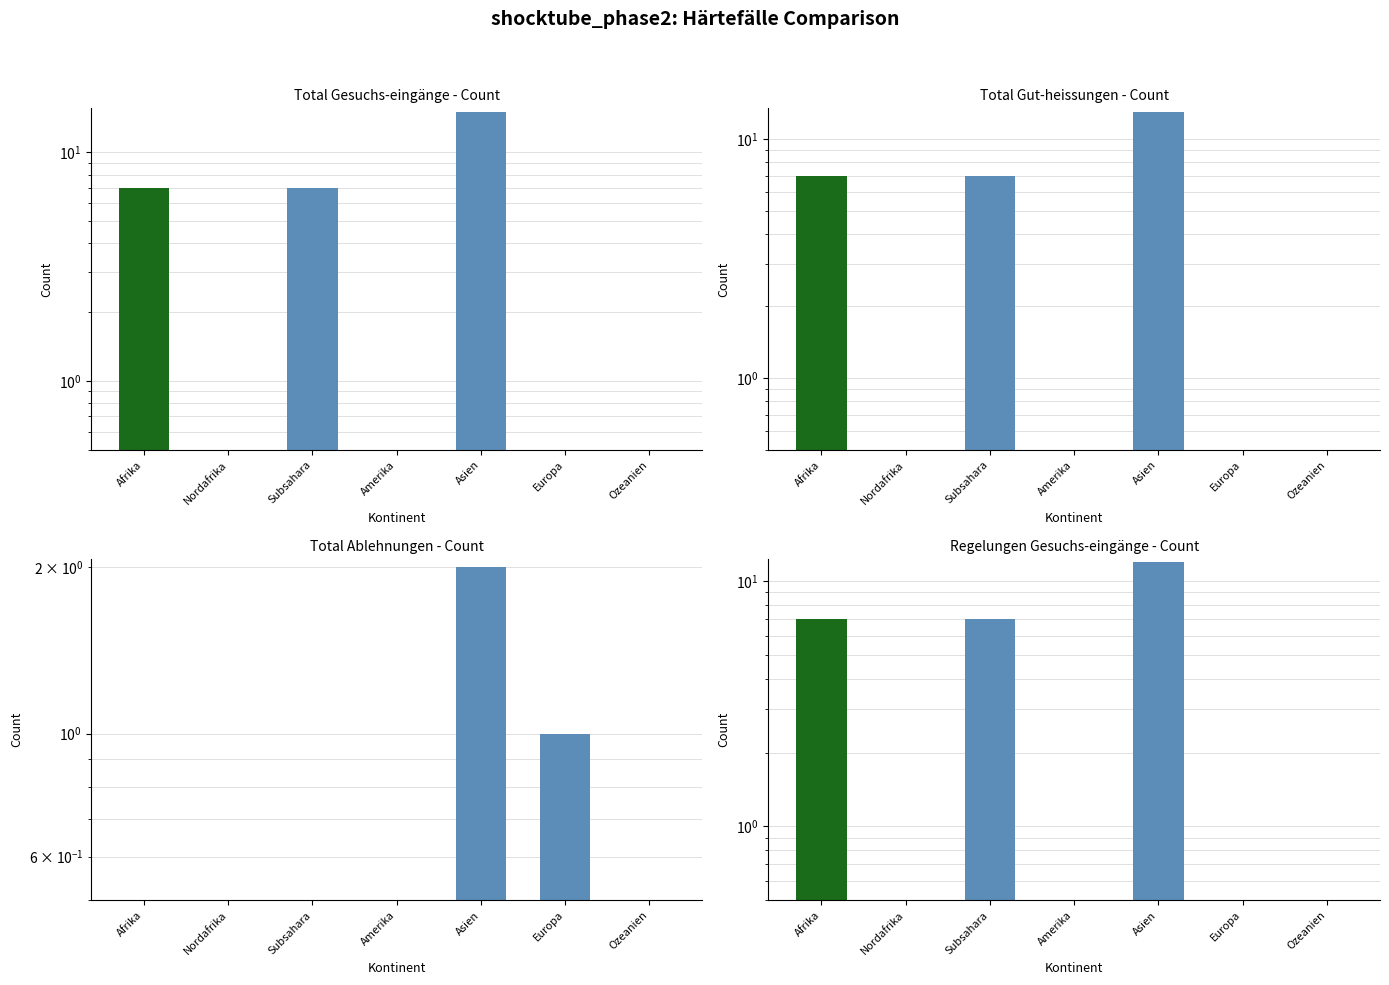

Between Subsahara and Amerika, which is larger?

Subsahara